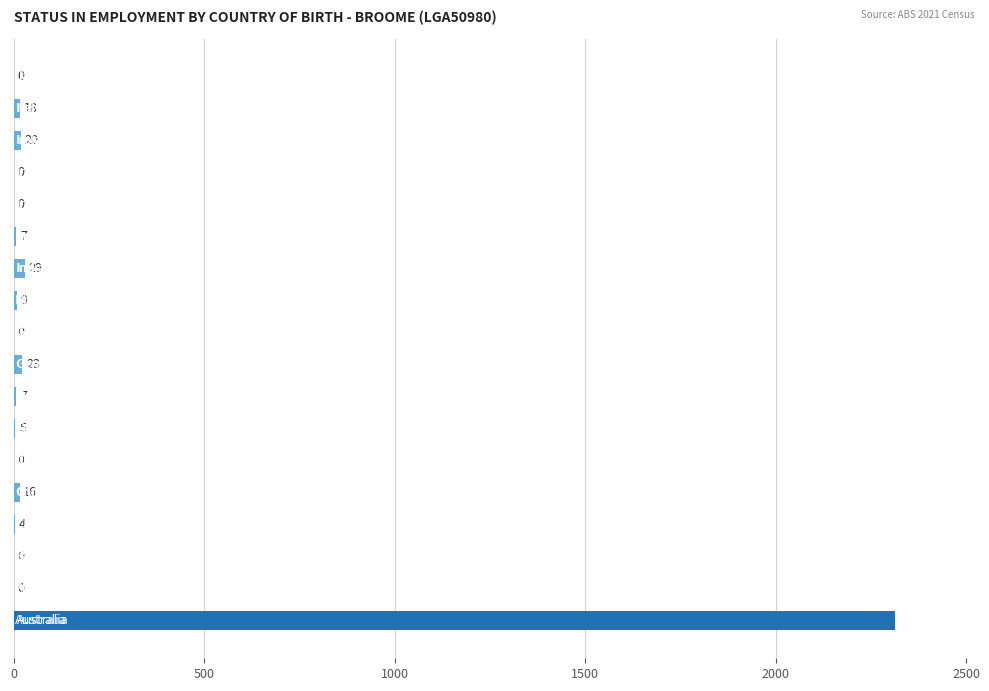

What is the sum of all values?

2452